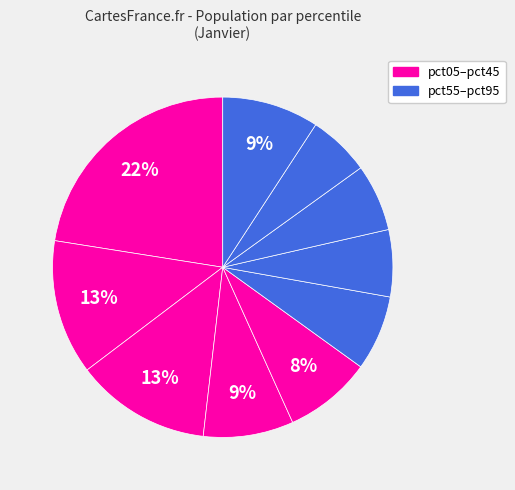

How many segments does this pie chart have?

10